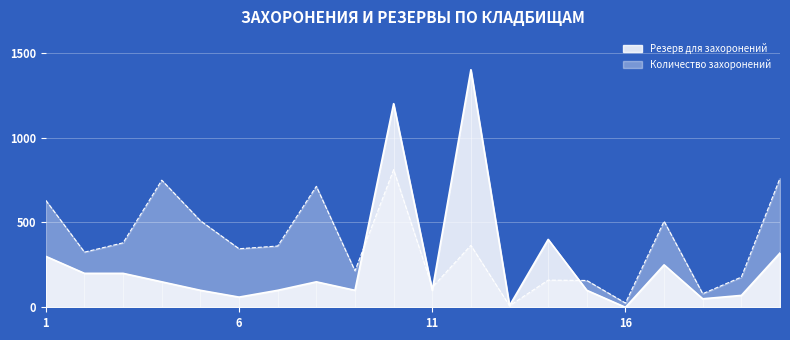

How many categories are shown in the chart?

20